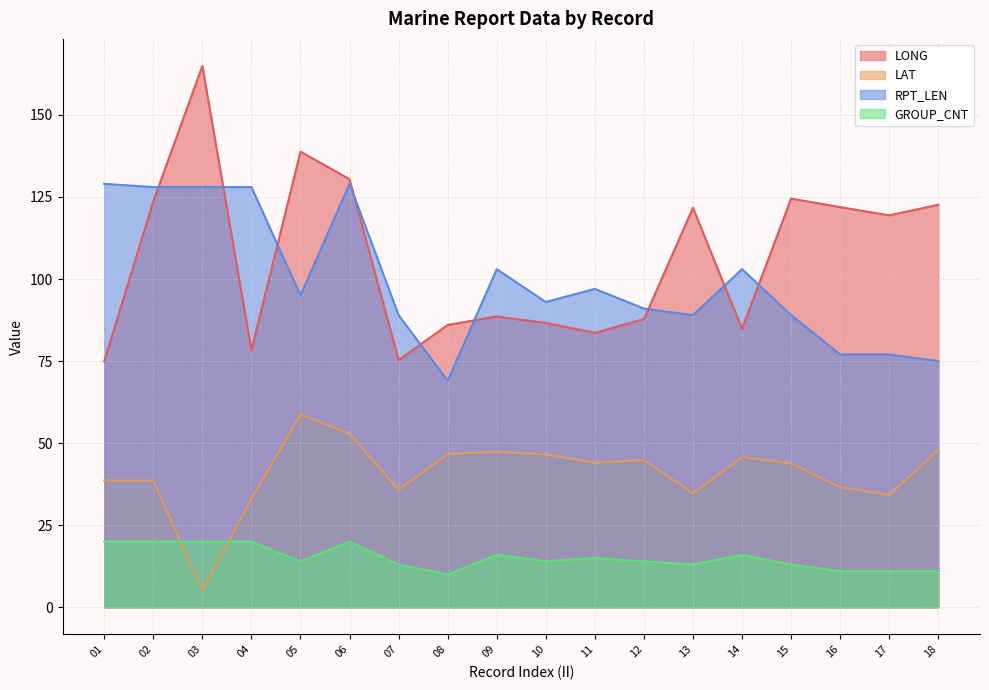

The value of LONG at 09 is 28.9. True or false?

False